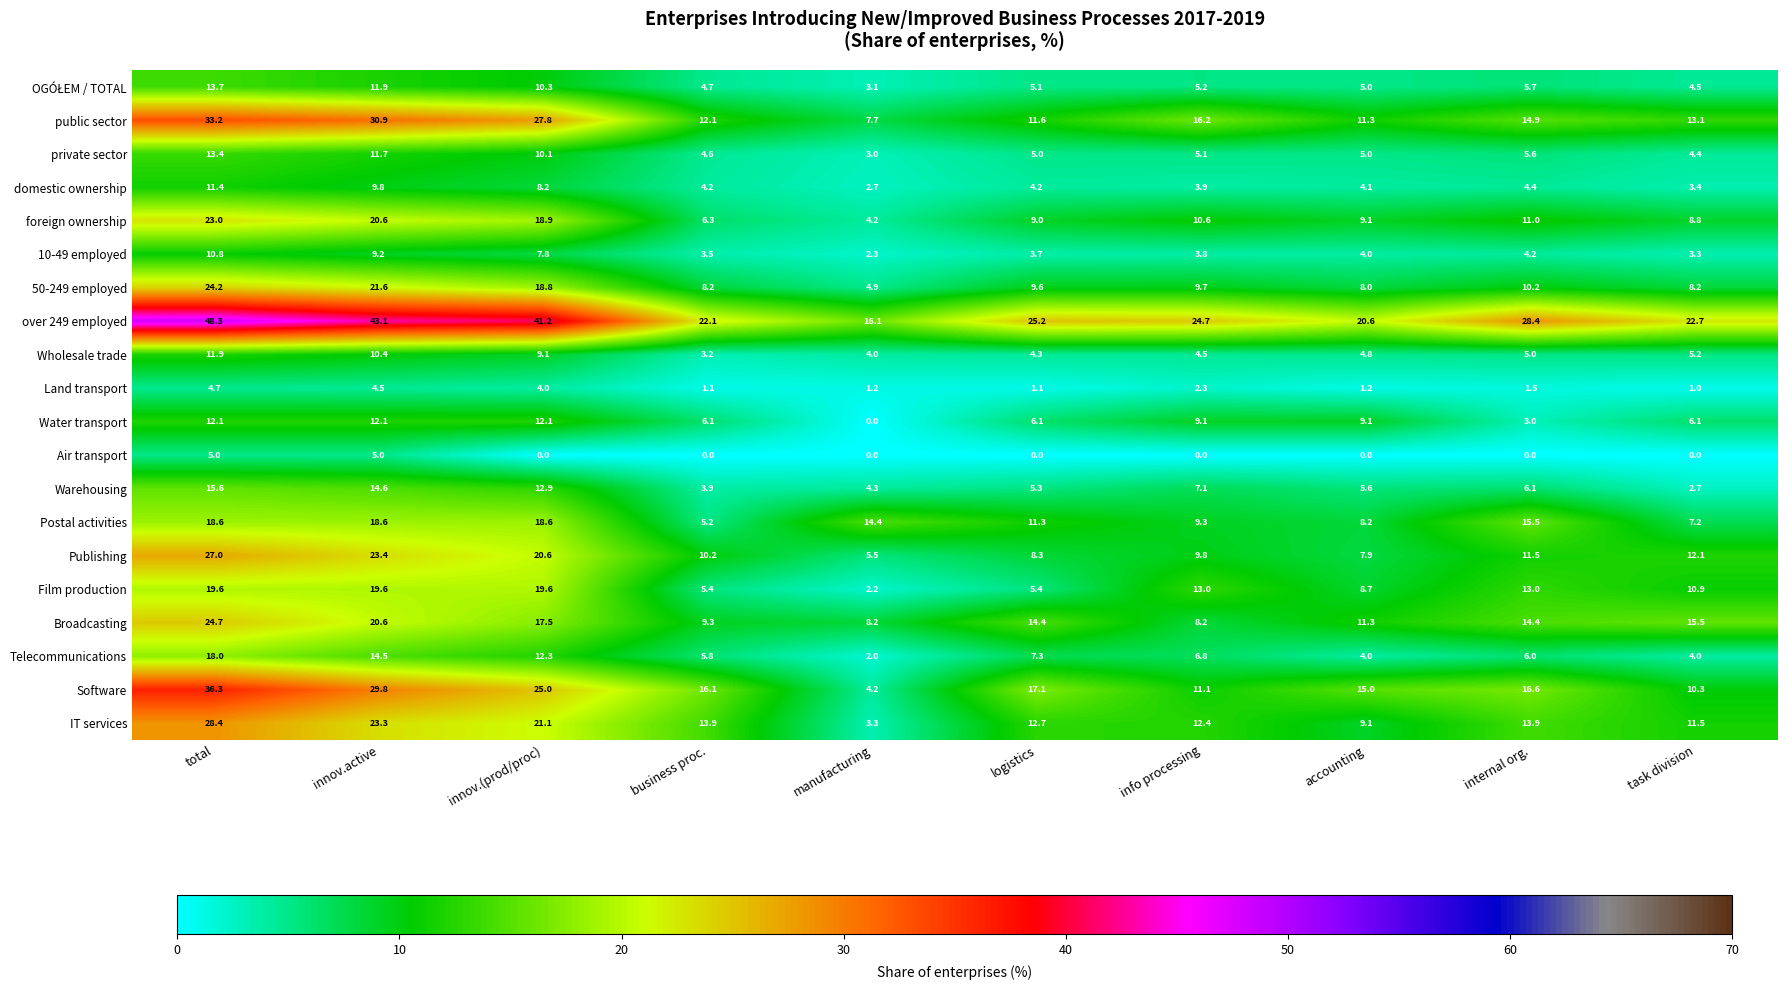

What is the average value of the 50-249 employed series?

12.3